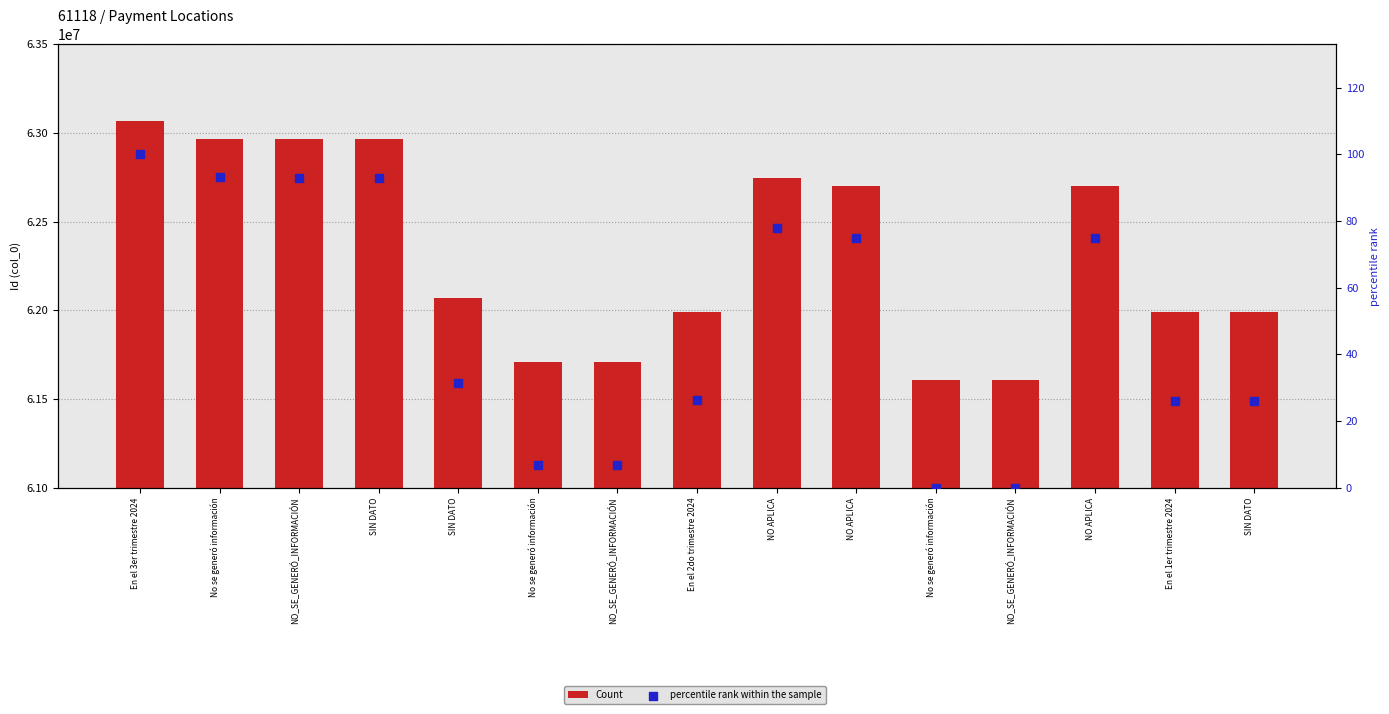

Which series contains the highest Y value?

Count